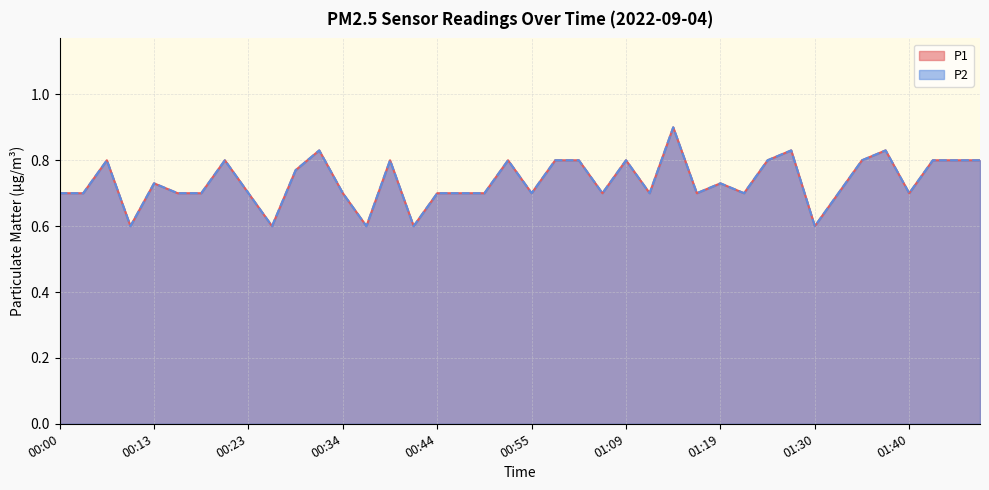

What is the average value of the P2 series?

0.7